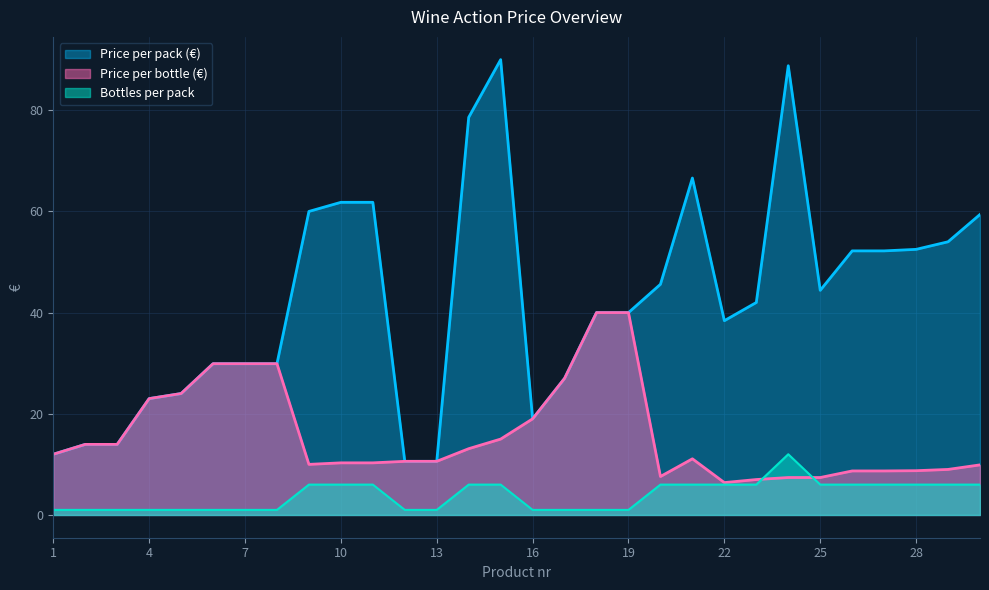

Is the value of Price per bottle (€) at 8 greater than the value of Price per pack (€) at 1?

Yes